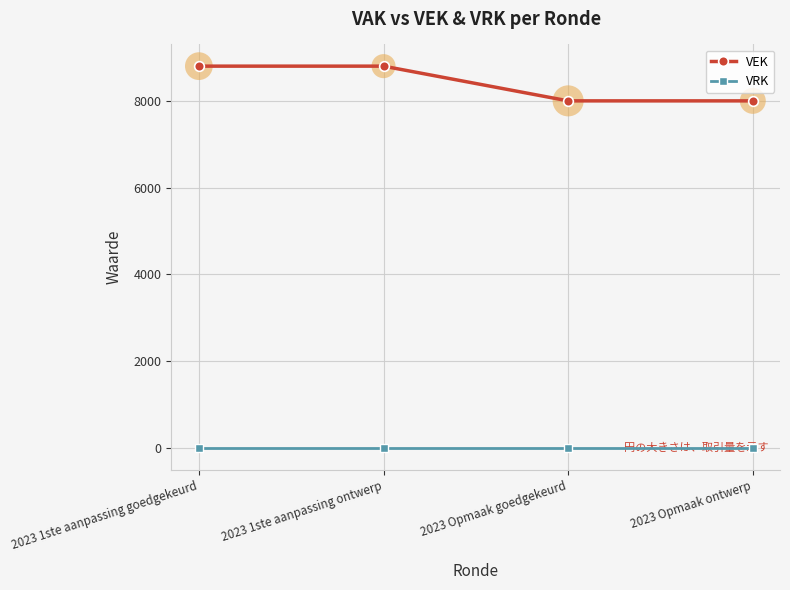

The VRK series shows 0 at 2023 Opmaak ontwerp. True or false?

True